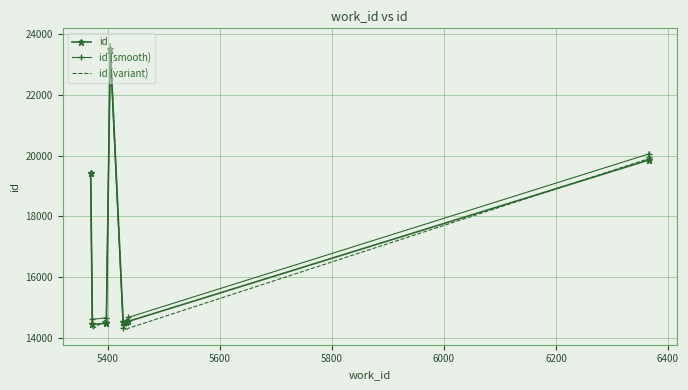

True or false: id (smooth) and id intersect in this chart.

True